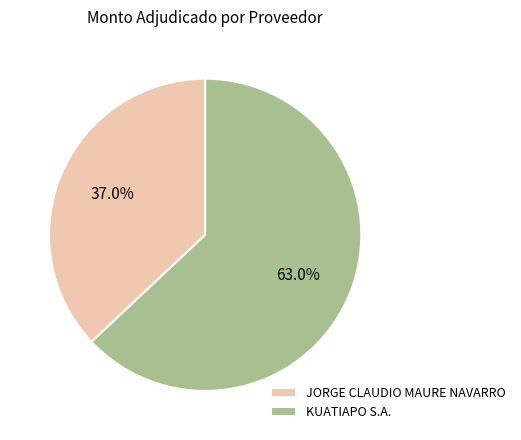

Approximately how many times larger is the value at KUATIAPO S.A. compared to JORGE CLAUDIO MAURE NAVARRO?

1.7